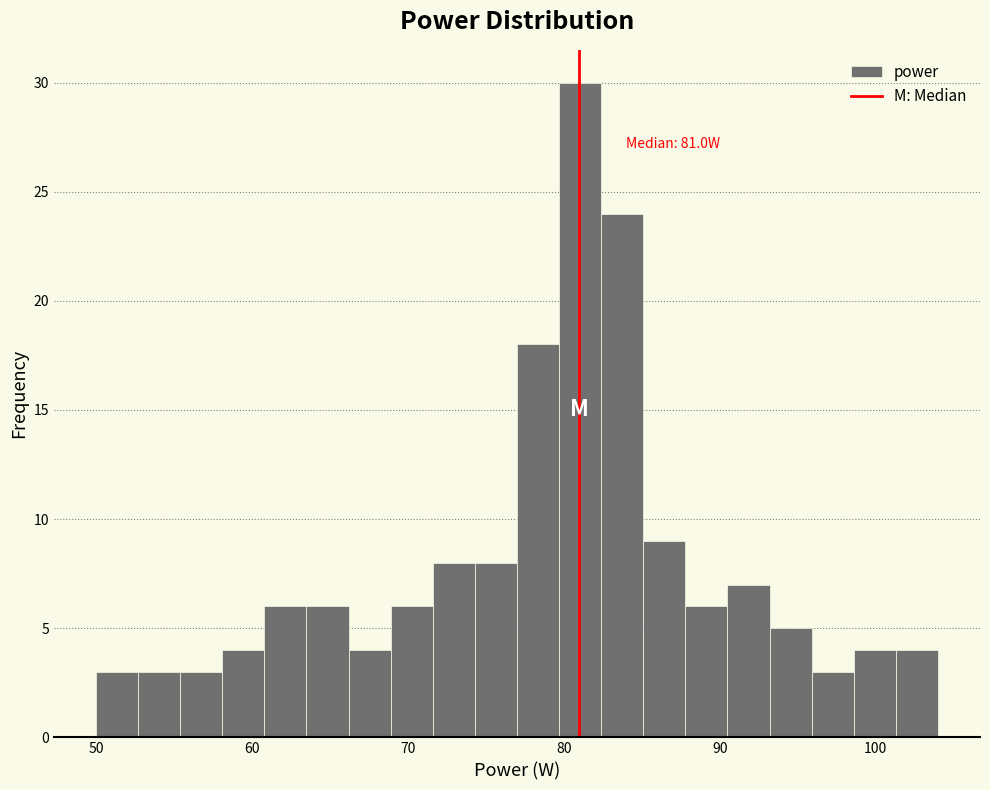

Around what value on the x-axis is the tallest bar? Give the approximate position of its centre, as read against the axis.

81